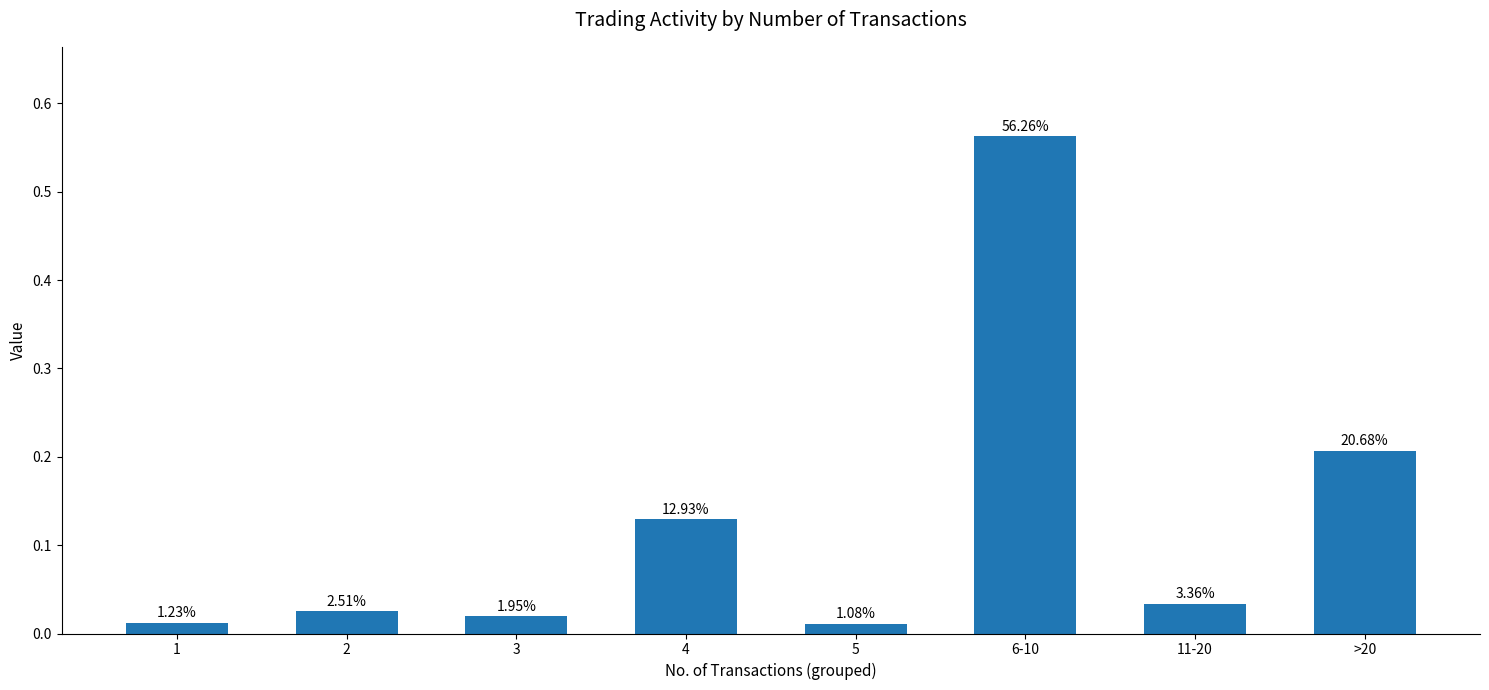

How many bars are there in total?

8